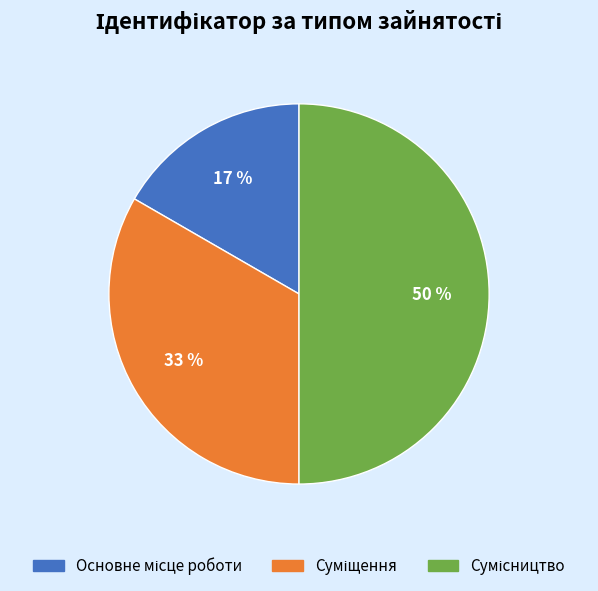

To the nearest percent, what is the average slice percentage?

33%